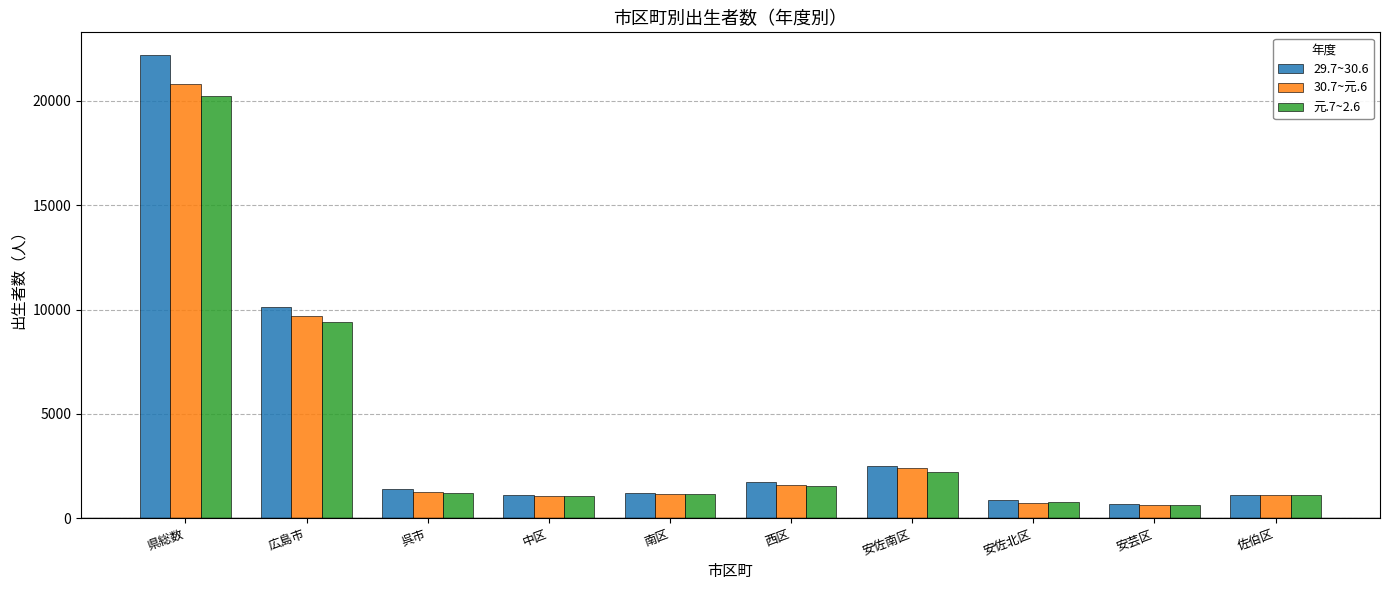

What position from the right is 中区?

7